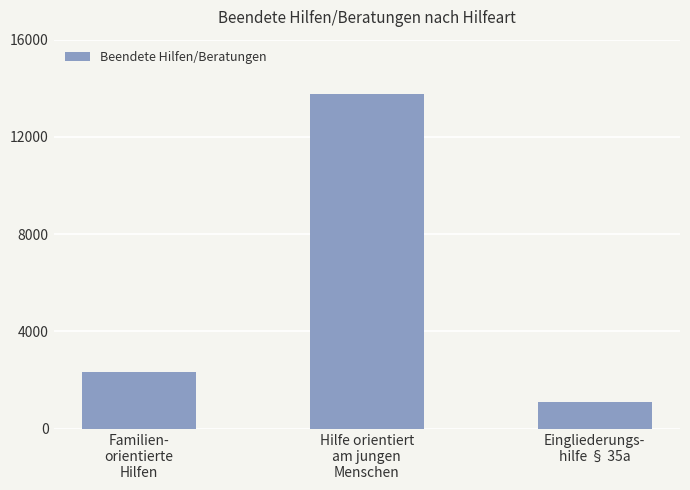

The chart shows a value of 1119 at Eingliederungs-
hilfe § 35a. True or false?

True